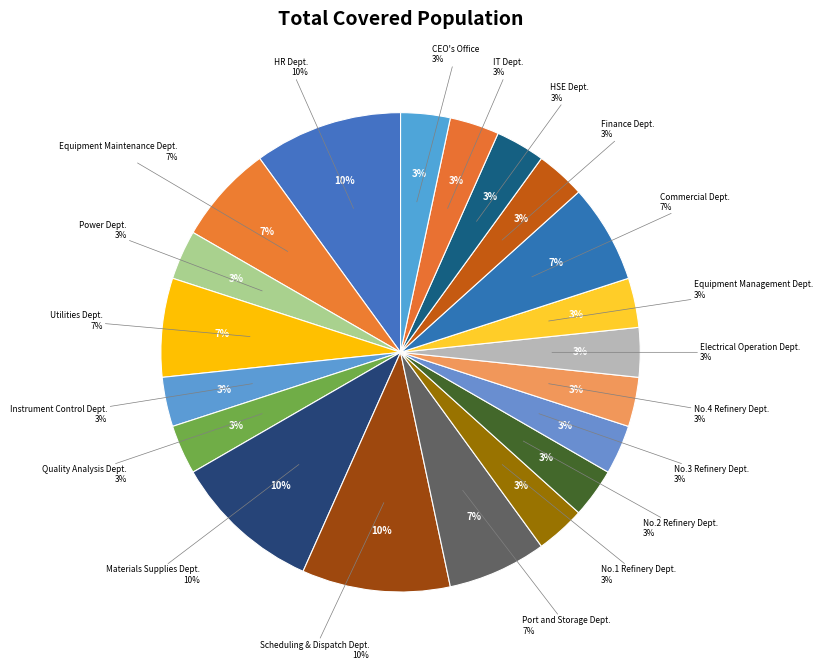

What percentage is the Power Dept. slice, to the nearest percent?

3%